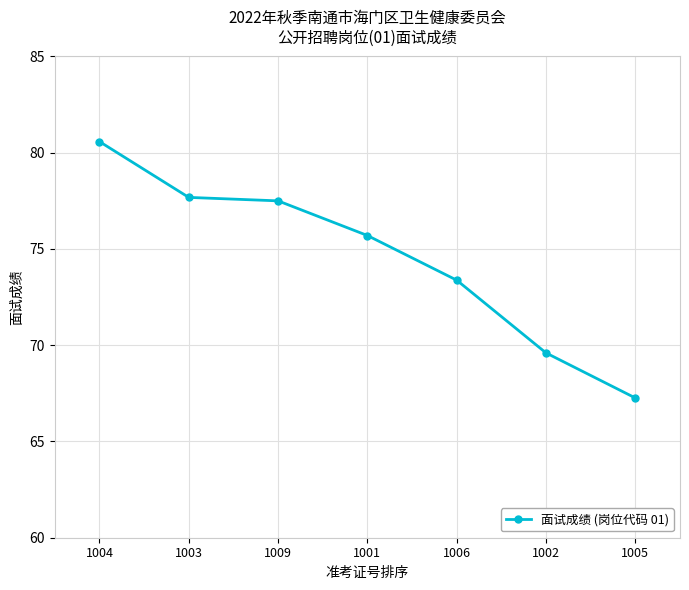

Is it true that the value at 1005 is 67.3?

True